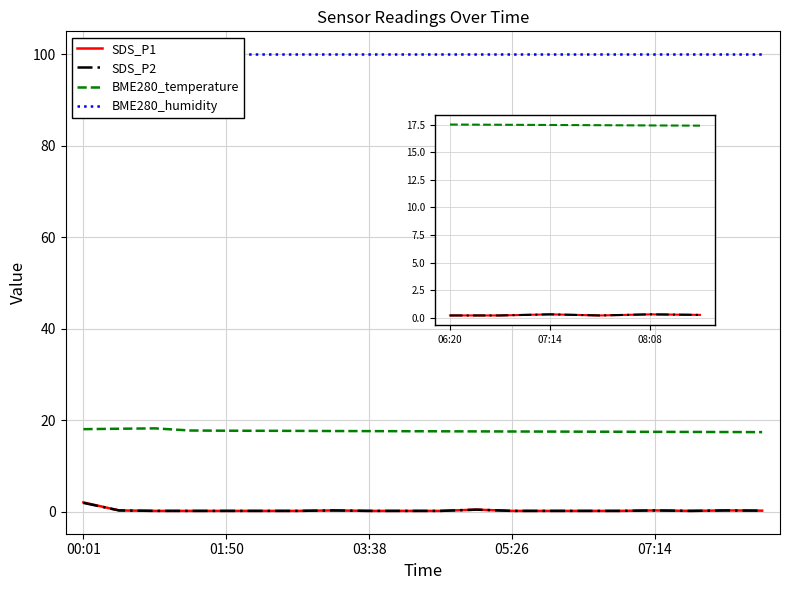

Which category has the lowest value in the BME280_temperature series?

08:35